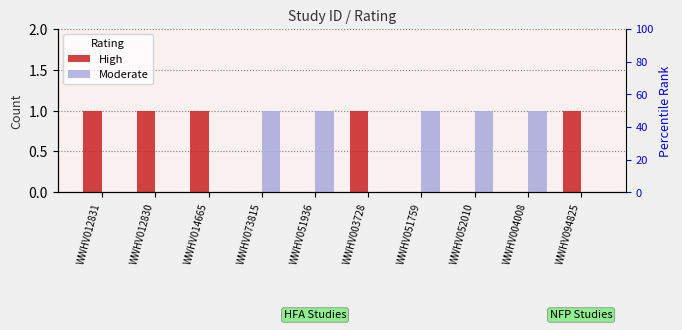

Which series has the largest total across all categories?

High